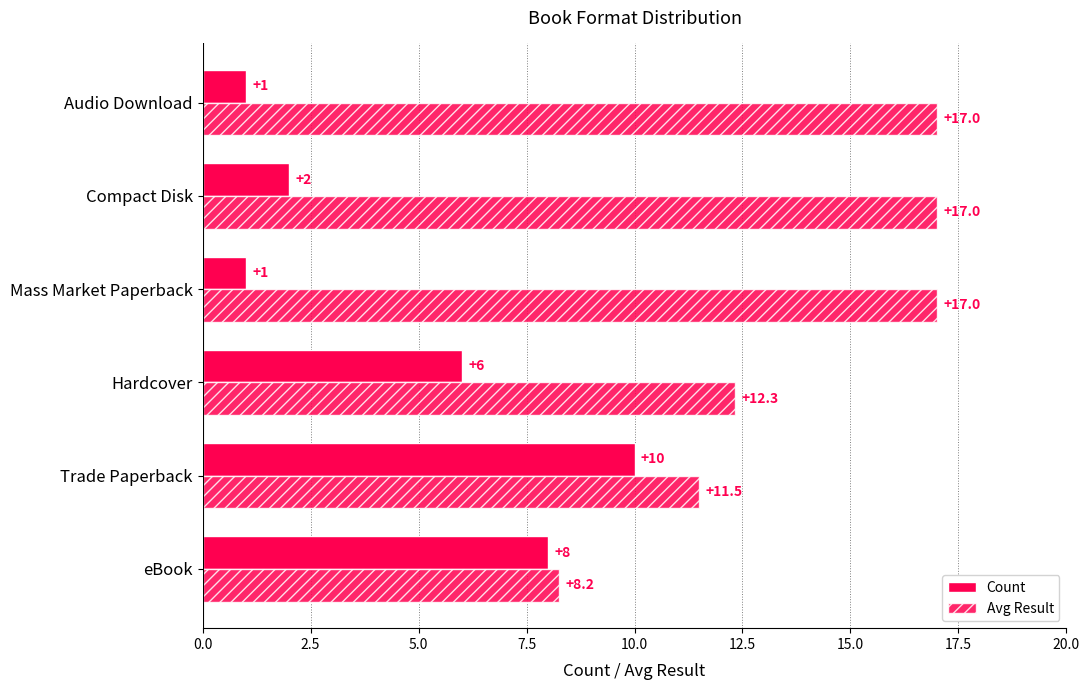

How many series are shown in this chart?

2